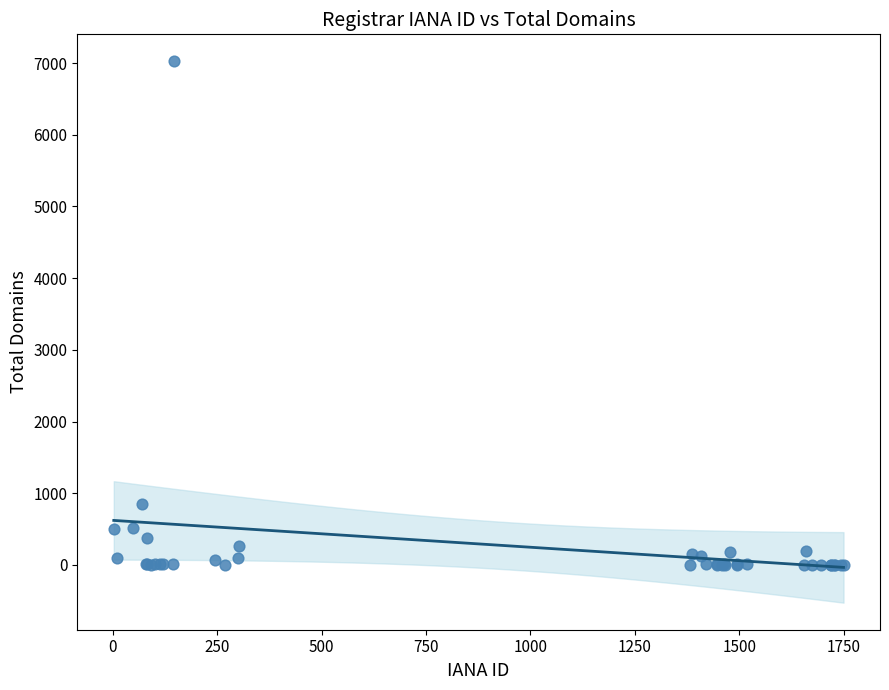

What Y value in the scatter plot is closest to 3512?

844